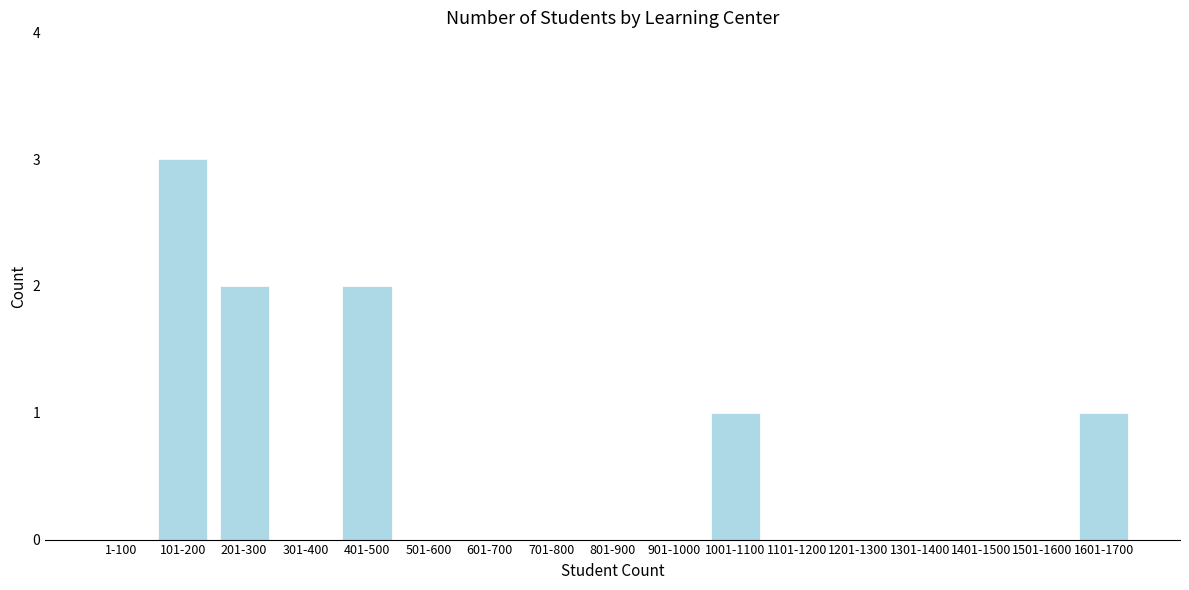

Reading right to left, transcribe all the data shown in this chart.

1601-1700=1	1501-1600=0	1401-1500=0	1301-1400=0	1201-1300=0	1101-1200=0	1001-1100=1	901-1000=0	801-900=0	701-800=0	601-700=0	501-600=0	401-500=2	301-400=0	201-300=2	101-200=3	1-100=0